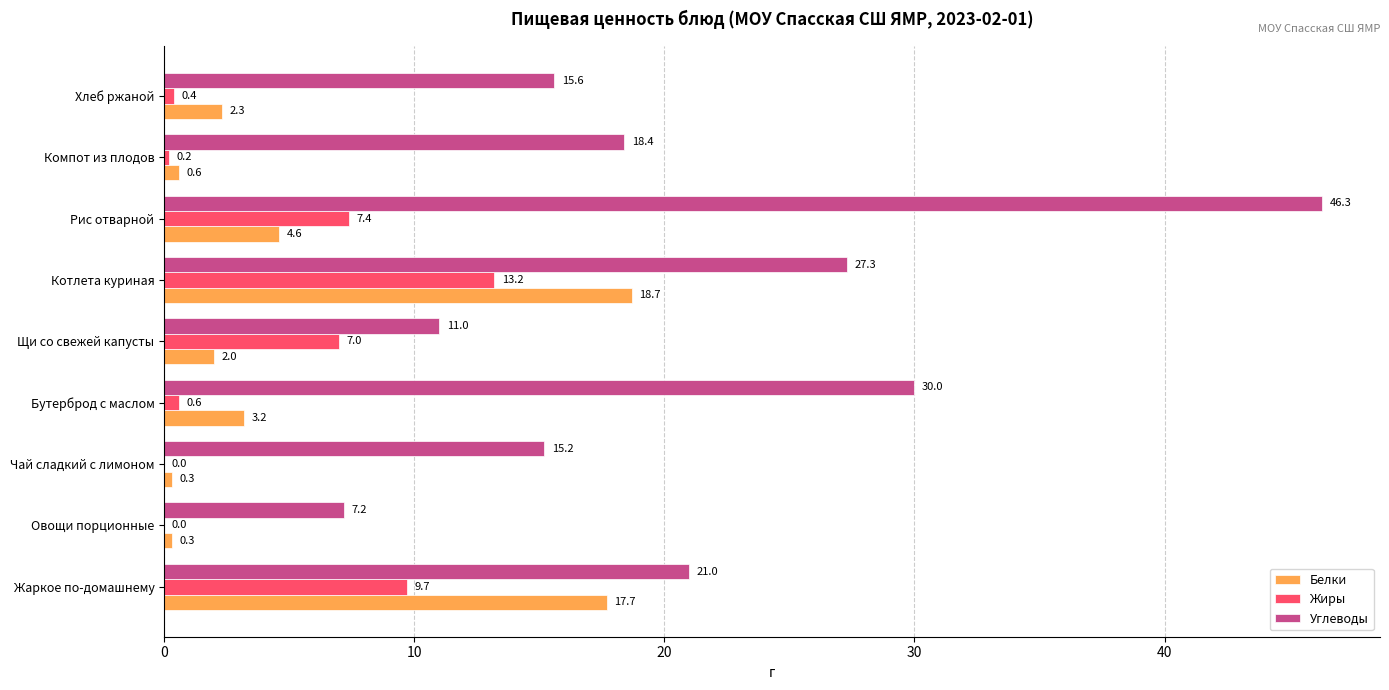

What is the greatest value displayed?

46.3